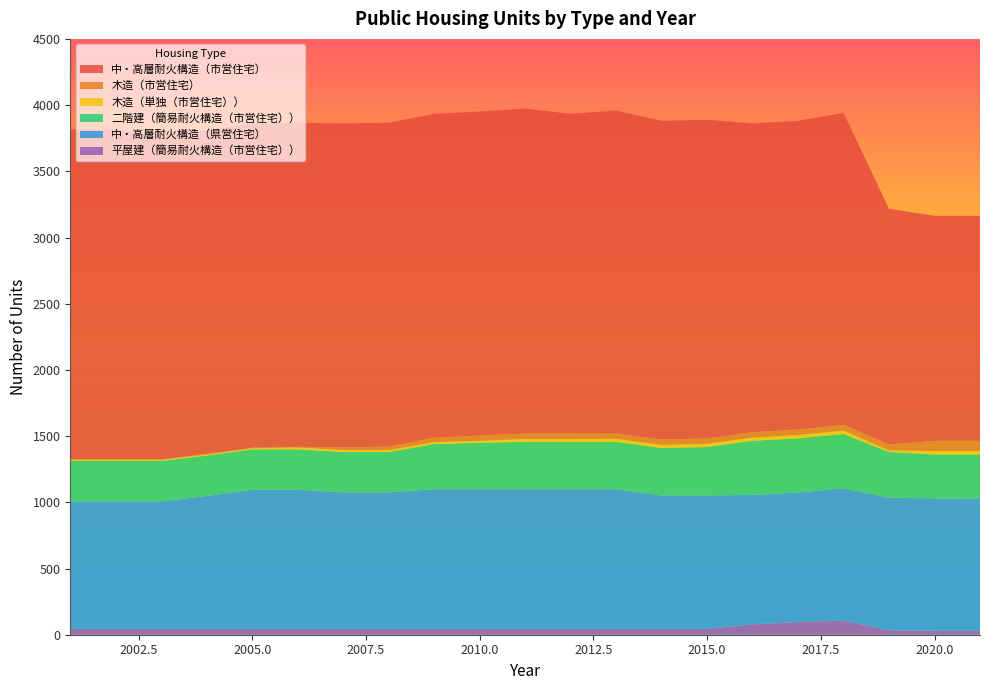

Reading left to right, what are all the values shown in this chart?

中・高層耐火構造（市営住宅）: 2001=2491	2002=2491	2003=2447	2004=2447	2005=2447	2006=2447	2007=2447	2008=2447	2009=2447	2010=2447	2011=2455	2012=2415	2013=2439	2014=2407	2015=2407	2016=2332	2017=2332	2018=2356	2019=1780	2020=1700	2021=1700
木造（市営住宅）: 2001=5	2002=5	2003=5	2004=5	2005=5	2006=5	2007=21	2008=26	2009=33	2010=40	2011=41	2012=41	2013=41	2014=41	2015=41	2016=41	2017=41	2018=43	2019=45	2020=77	2021=77
木造（単独（市営住宅））: 2001=8	2002=8	2003=8	2004=8	2005=8	2006=14	2007=14	2008=14	2009=14	2010=14	2011=21	2012=21	2013=22	2014=23	2015=23	2016=24	2017=25	2018=26	2019=12	2020=26	2021=26
二階建（簡易耐火構造（市営住宅））: 2001=305	2002=305	2003=305	2004=305	2005=305	2006=305	2007=305	2008=305	2009=341	2010=351	2011=358	2012=358	2013=358	2014=358	2015=366	2016=409	2017=409	2018=409	2019=345	2020=331	2021=331
中・高層耐火構造（県営住宅）: 2001=963	2002=963	2003=963	2004=1004	2005=1051	2006=1051	2007=1031	2008=1031	2009=1055	2010=1055	2011=1055	2012=1055	2013=1055	2014=1008	2015=1008	2016=978	2017=978	2018=1001	2019=1001	2020=1001	2021=1001
平屋建（簡易耐火構造（市営住宅））: 2001=44	2002=44	2003=44	2004=44	2005=44	2006=44	2007=44	2008=44	2009=44	2010=44	2011=44	2012=44	2013=44	2014=44	2015=44	2016=78	2017=96	2018=106	2019=34	2020=29	2021=29